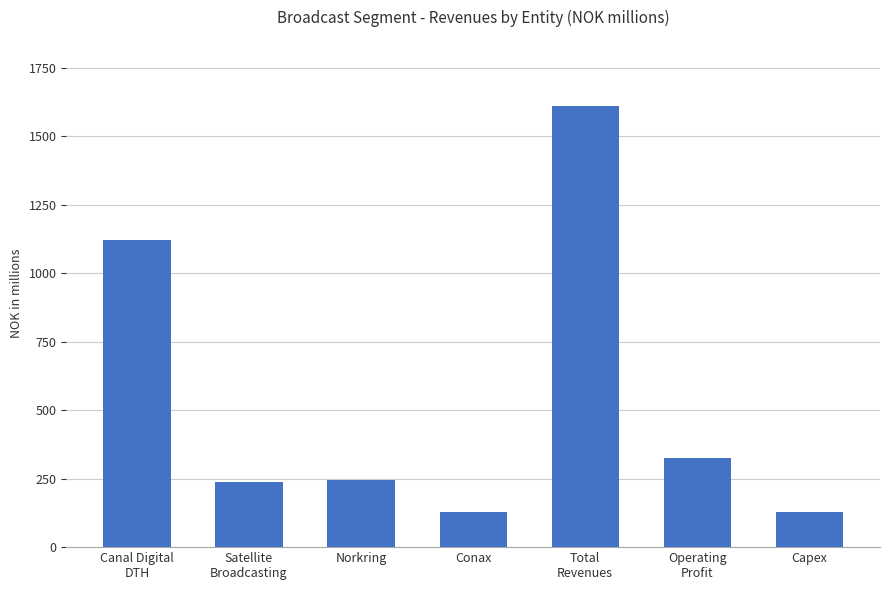

At which label does the data first exceed 245?

Canal Digital
DTH